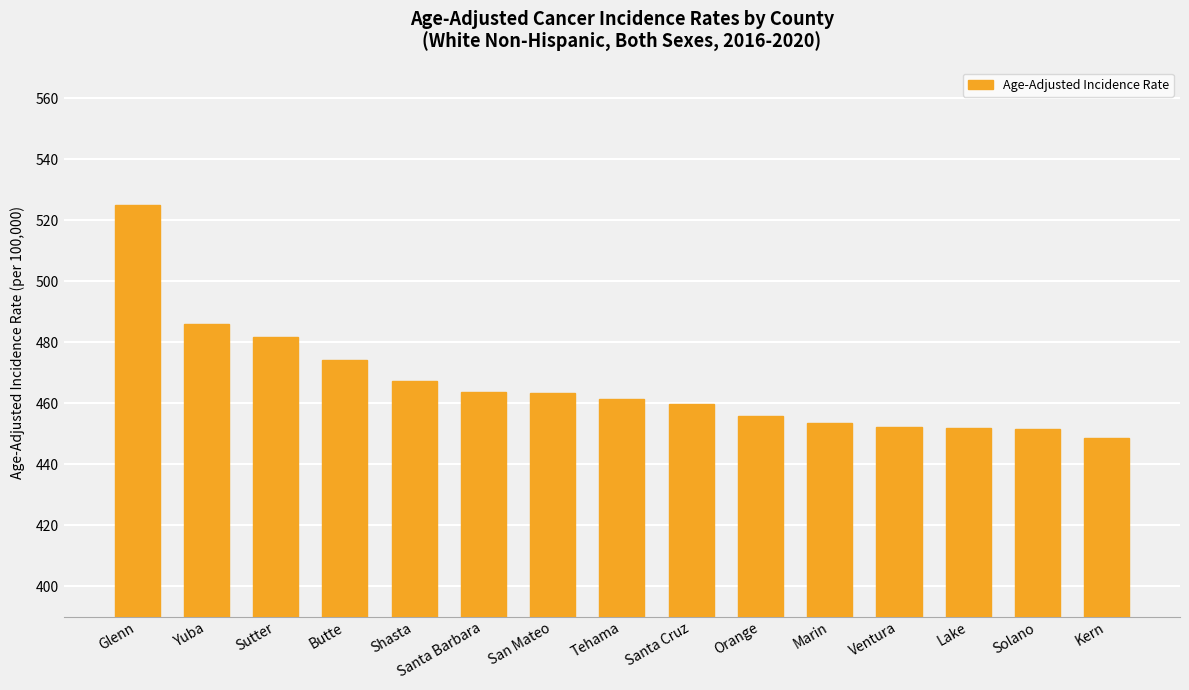

What is the sum of the values at Butte and Yuba?

959.9